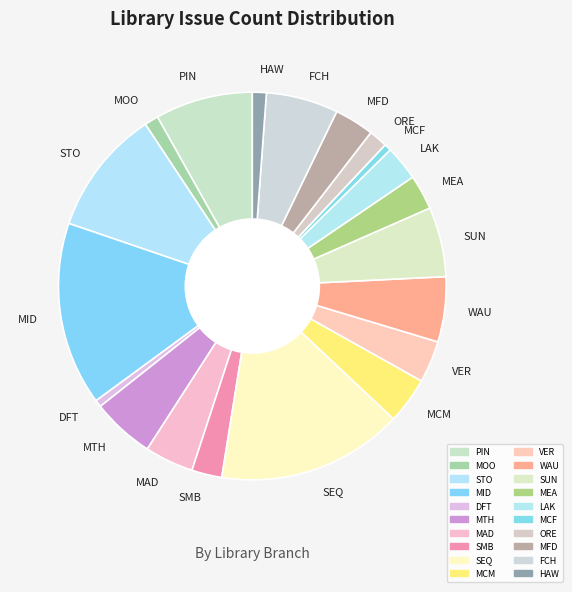

Is there a majority slice in this chart?

No